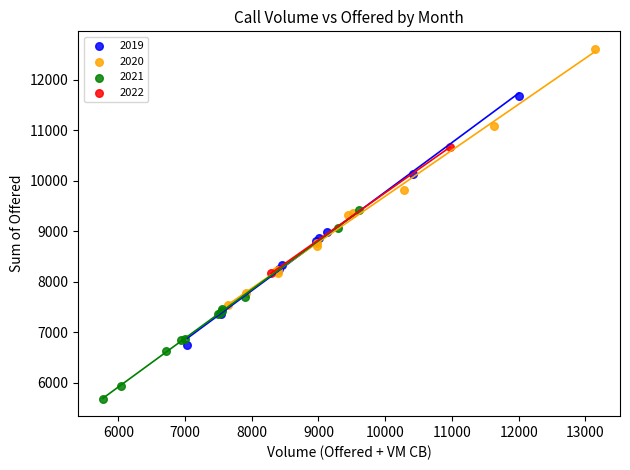

Which series reaches the maximum Y coordinate?

2020